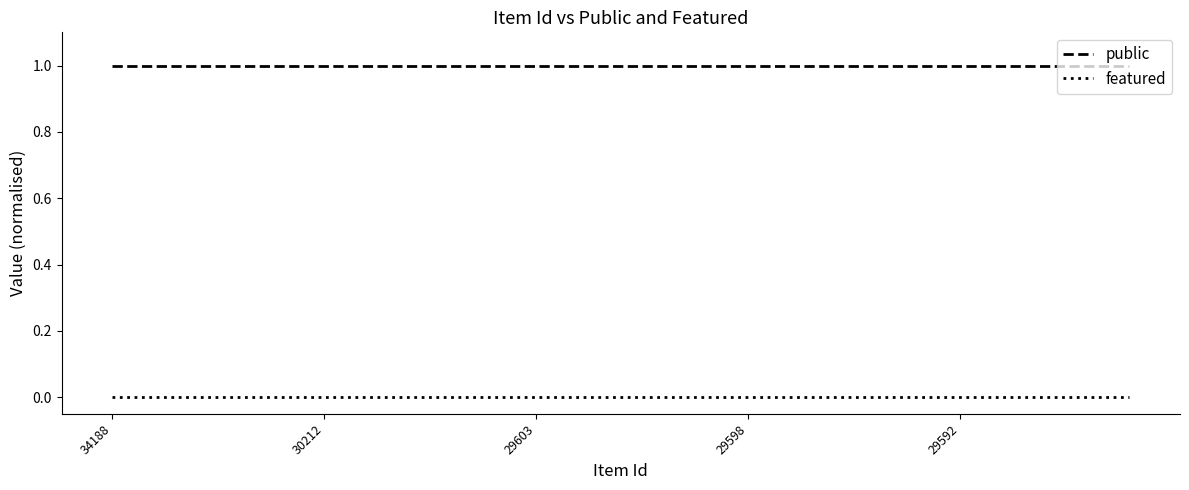

Rank the series by their average value, from lowest to highest.

featured, public